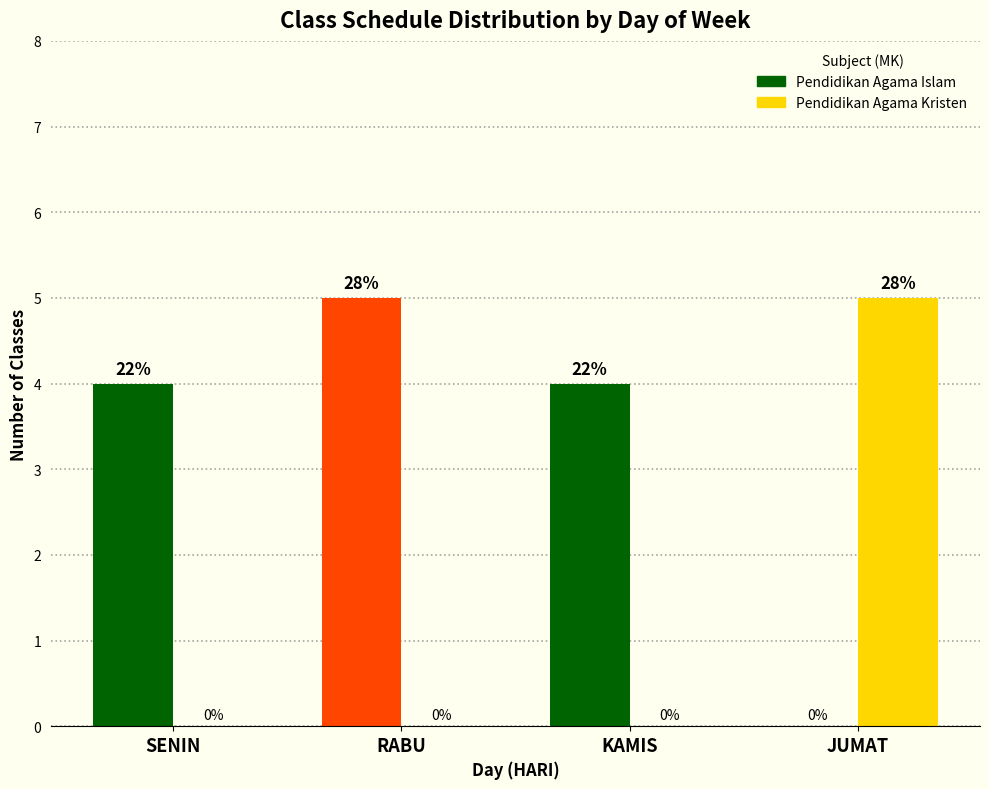

How many categories are shown in the chart?

4